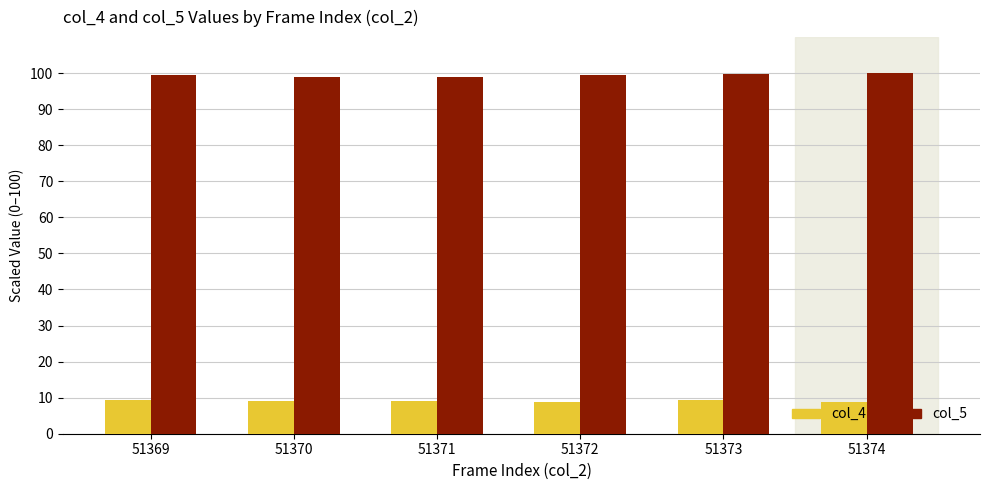

Count the number of categories in the chart.

6